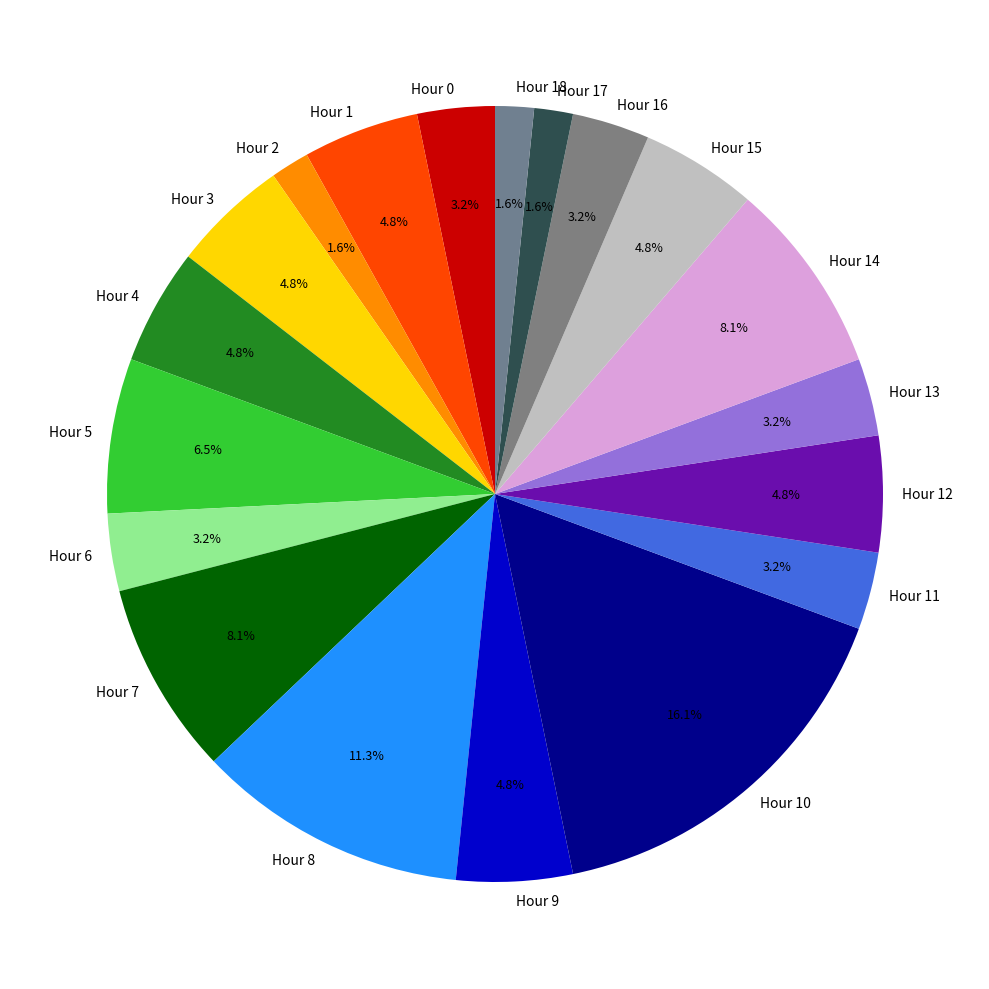

To the nearest percent, what is the average slice percentage?

5%